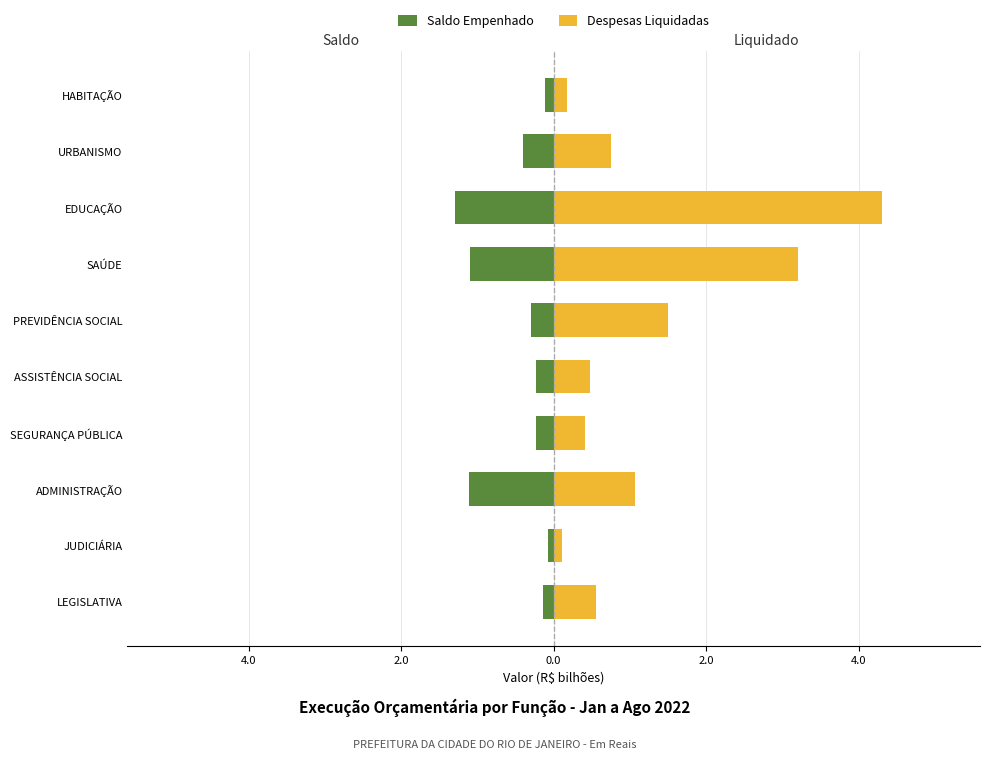

Reading right to left, list all the values displayed in this chart.

Saldo Empenhado: -0.1	-0.4	-1.3	-1.1	-0.3	-0.2	-0.2	-1.1	-0.1	-0.1
Despesas Liquidadas: 0.2	0.8	4.3	3.2	1.5	0.5	0.4	1.1	0.1	0.6